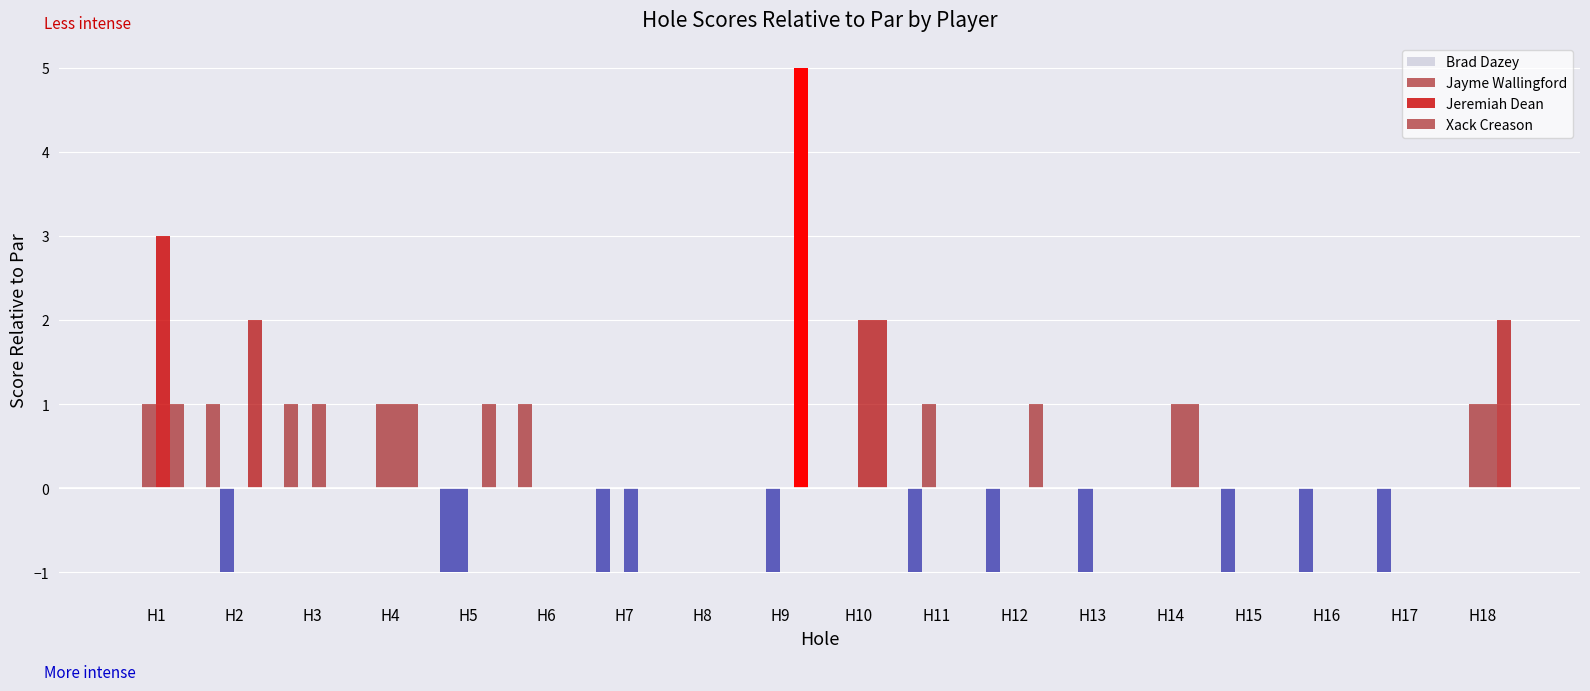

How many distinct data groups are displayed?

4